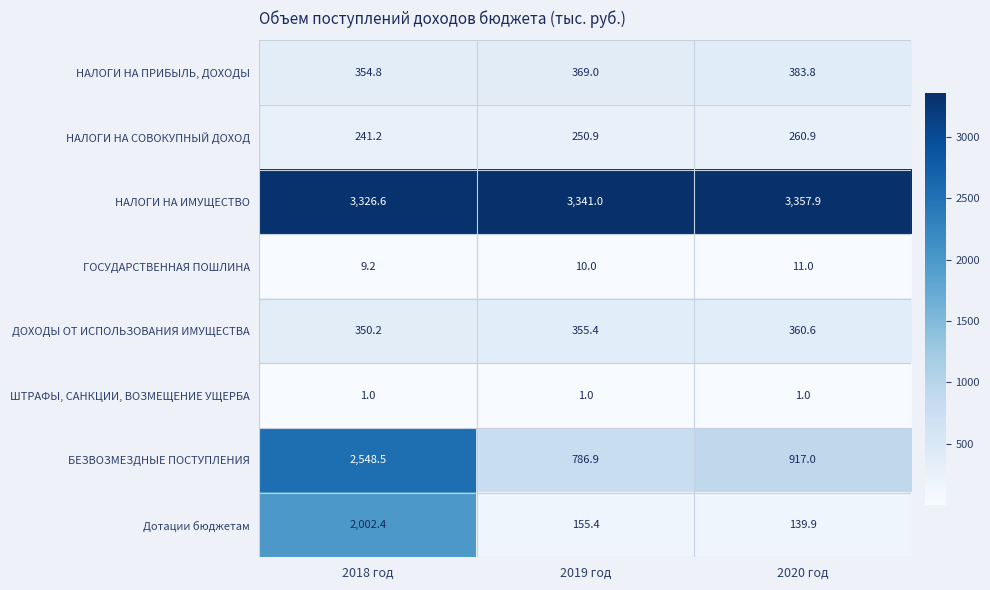

What is the sum of the Дотации бюджетам values at 2020 год and 2018 год?

2142.3